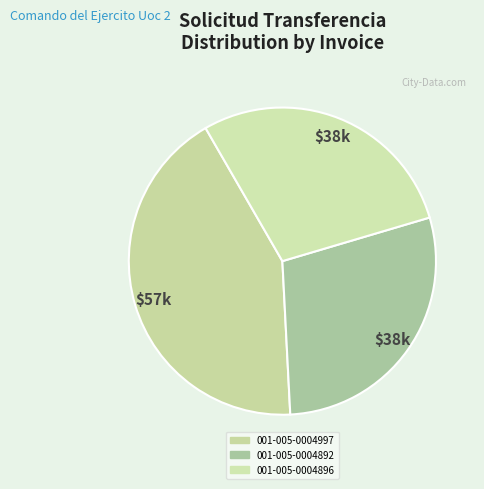

How many segments does this pie chart have?

3